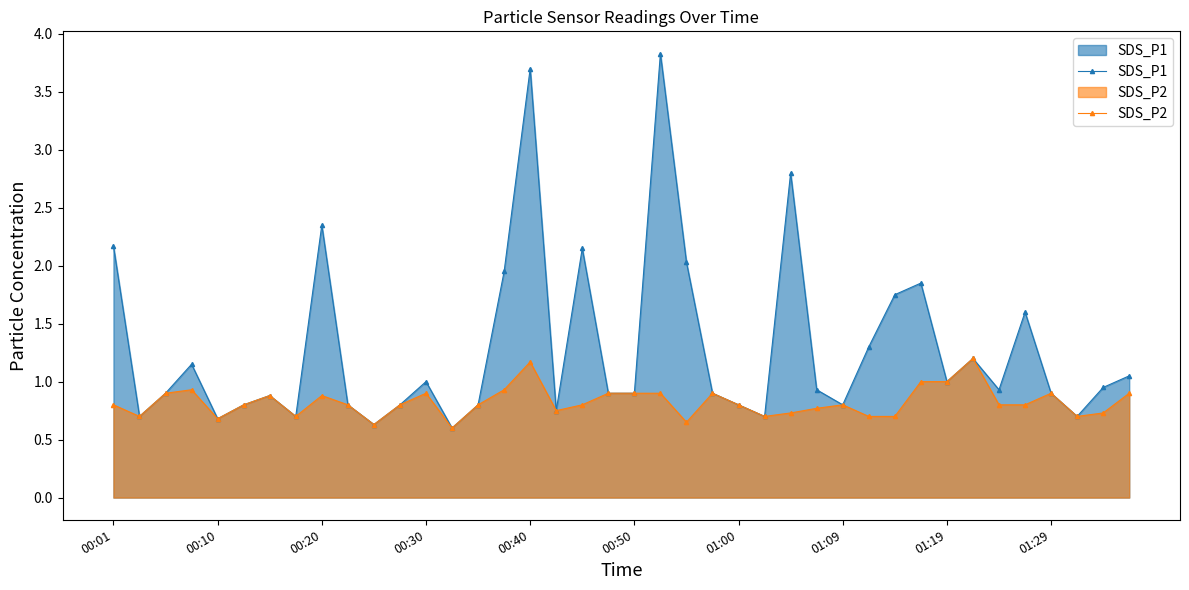

True or false: SDS_P1 has more than 1 interior local peaks.

True